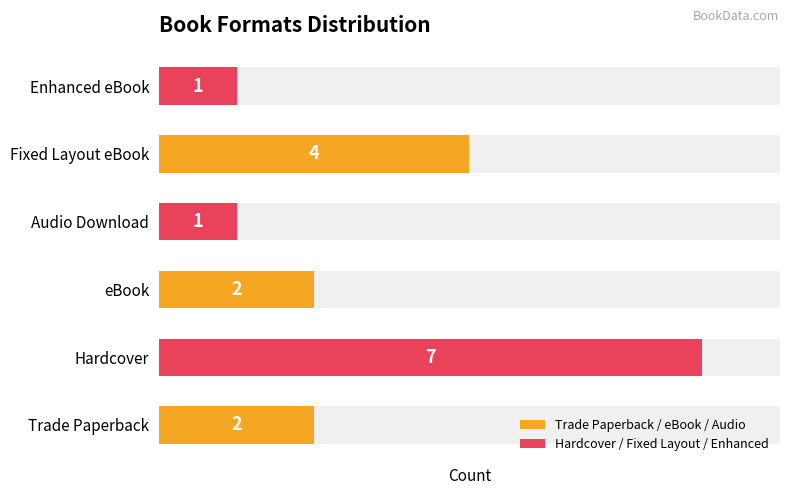

The chart shows a value of 10 at Hardcover. True or false?

False